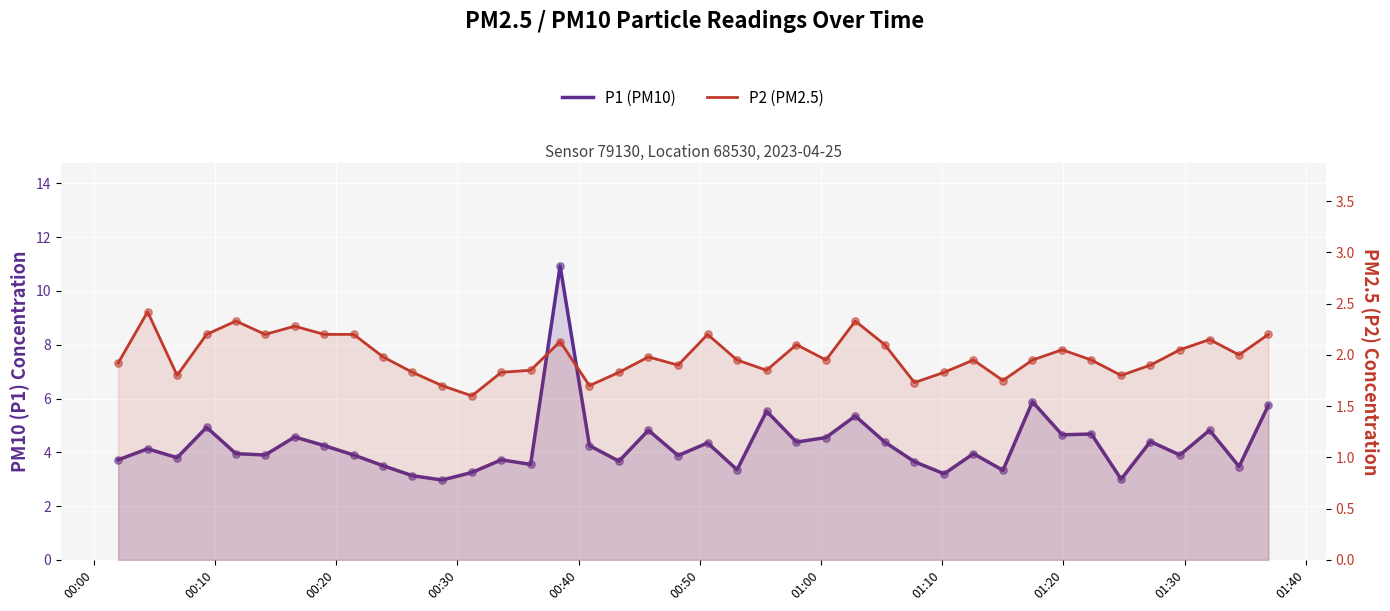

Which series contains the lowest Y value?

P2 (PM2.5)